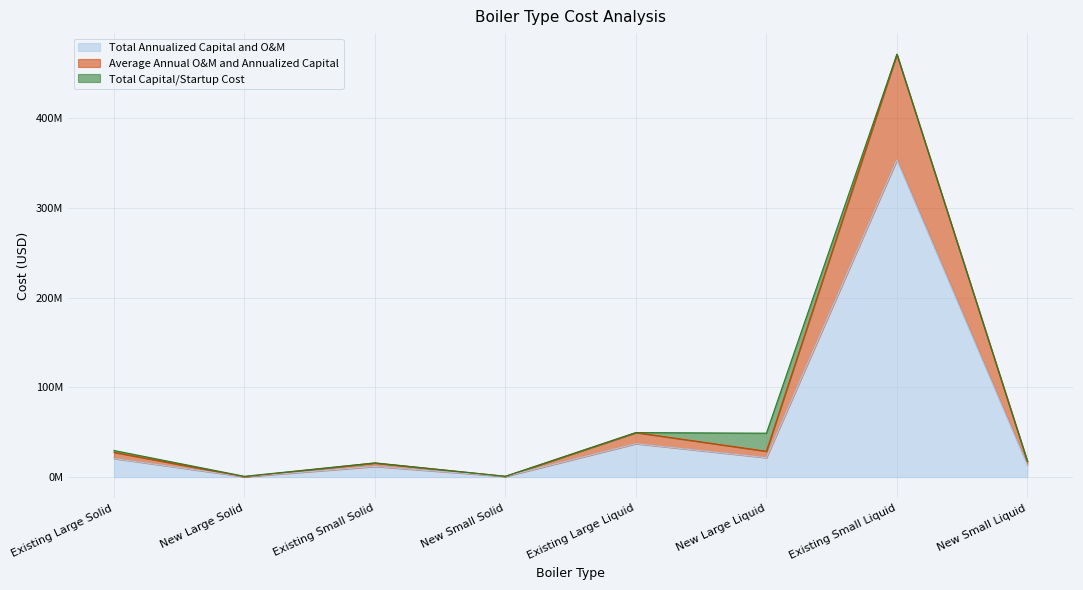

What is the value of the Average Annual O&M and Annualized Capital point at the 4th from the left?

876346.7